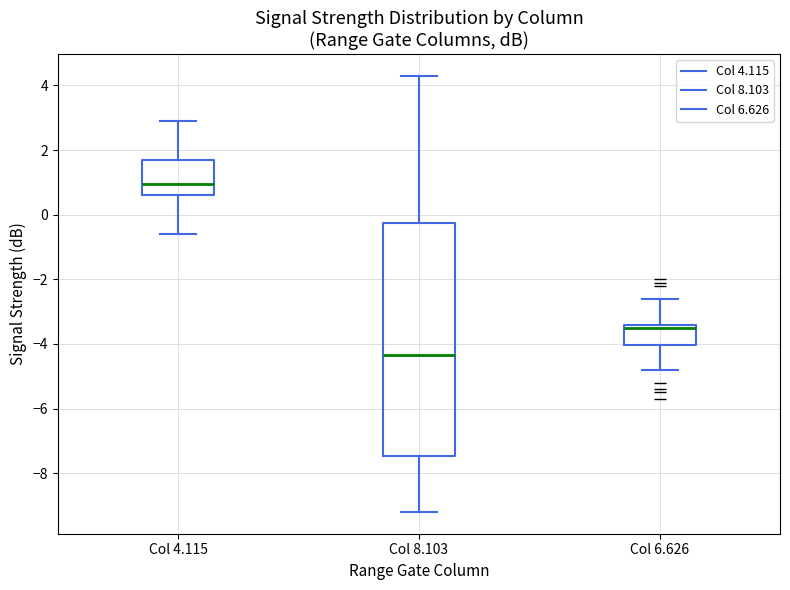

Which box has the highest median line?

Col 4.115